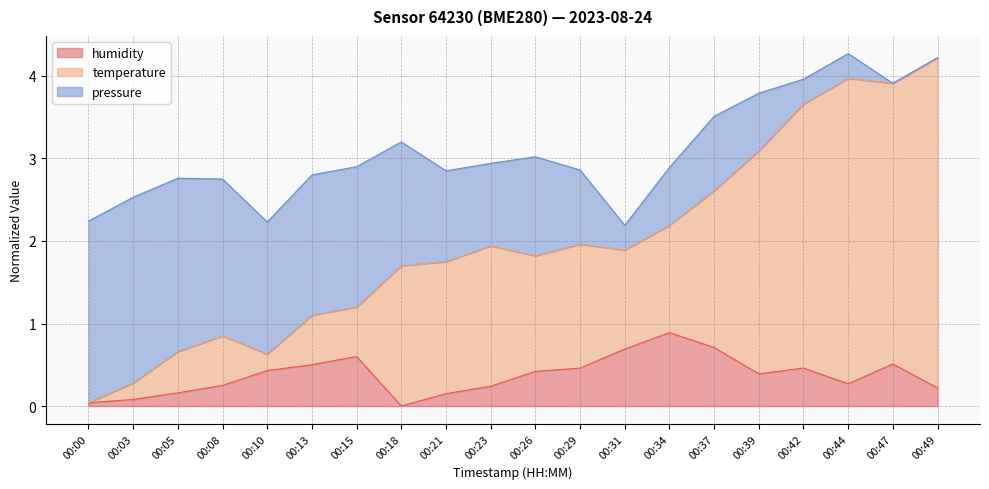

The value of temperature at 00:37 is 2.6. True or false?

True